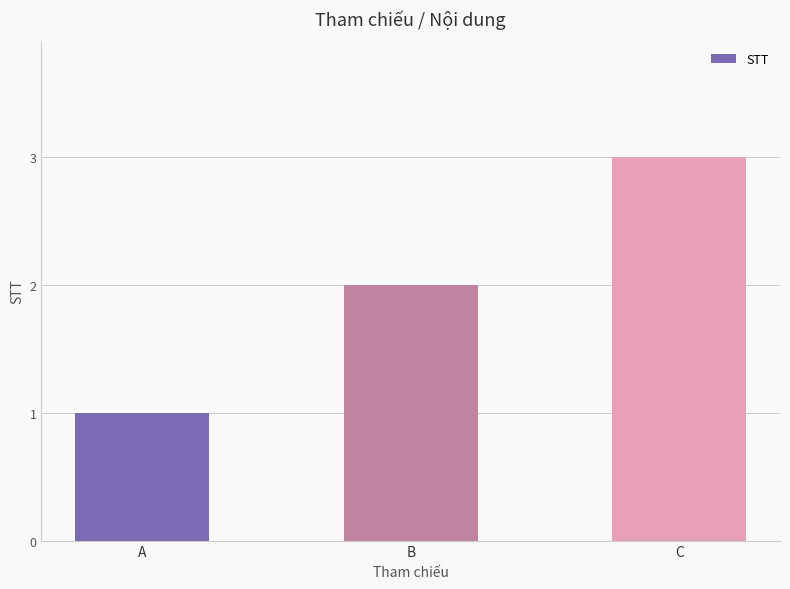

Does the chart contain stacked bars?

No